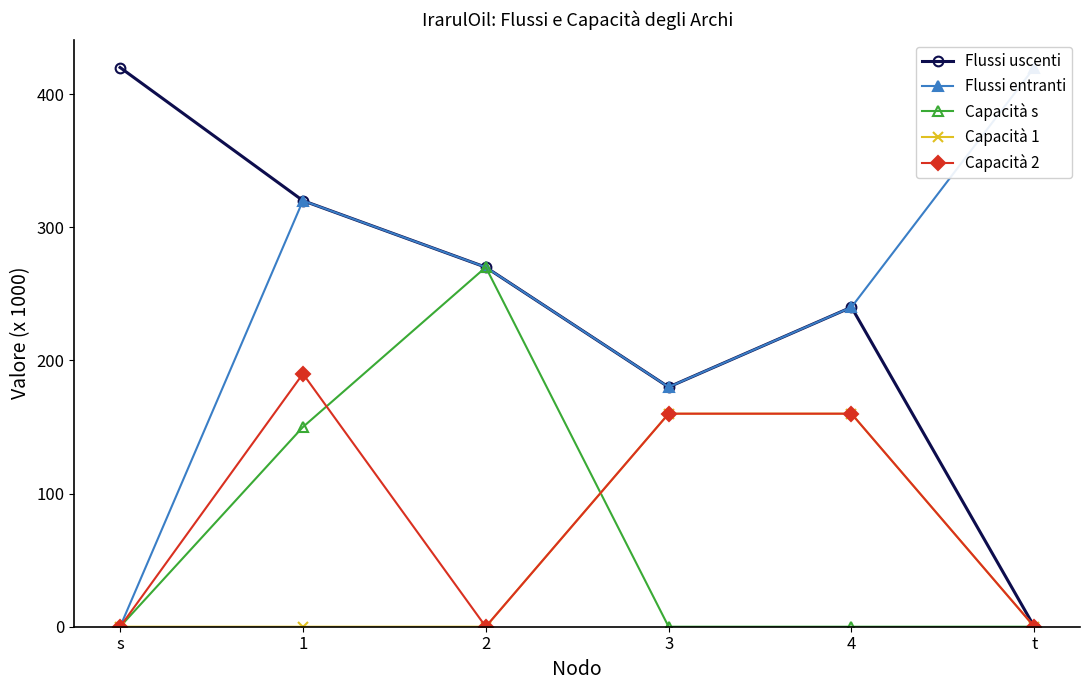

Which has a higher value, s or 1?

s